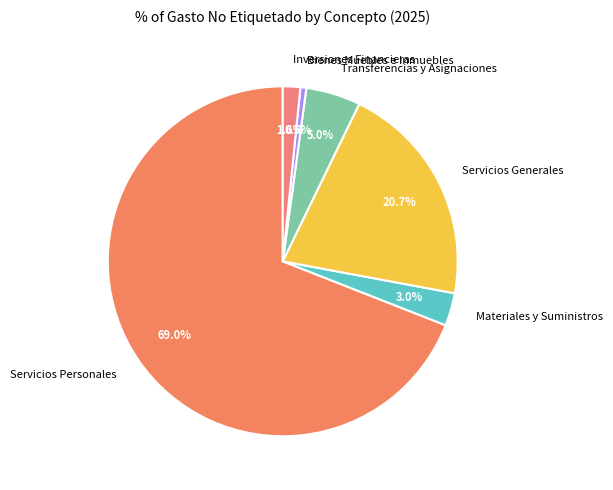

Rank the categories by value from lowest to highest.

Bienes Muebles e Inmuebles, Inversiones Financieras, Materiales y Suministros, Transferencias y Asignaciones, Servicios Generales, Servicios Personales